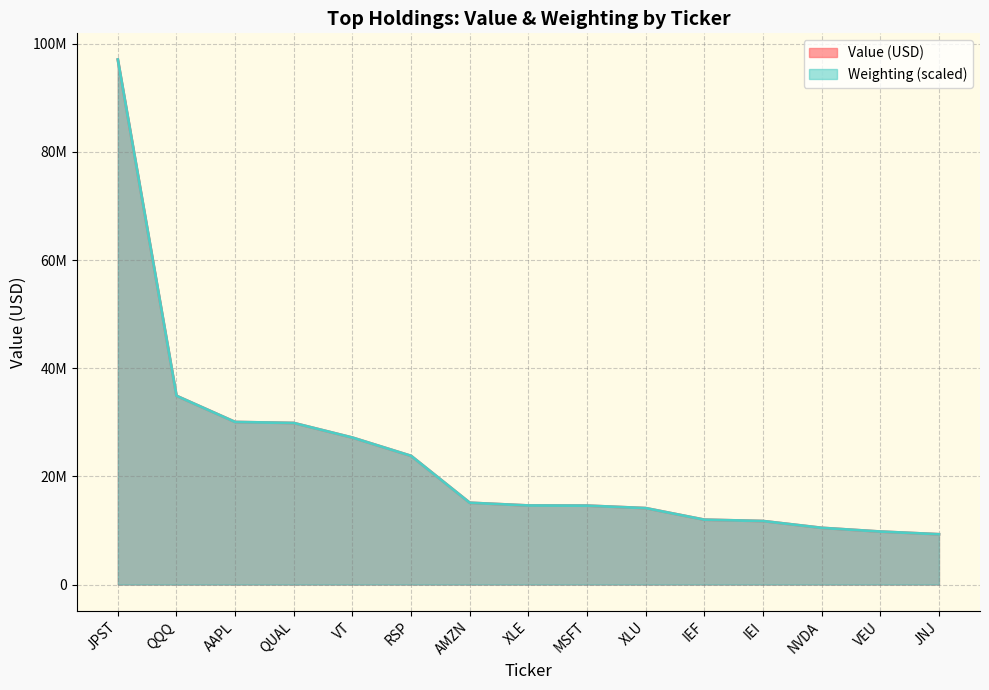

Rank the series at IEI from highest to lowest value.

Weighting, Value